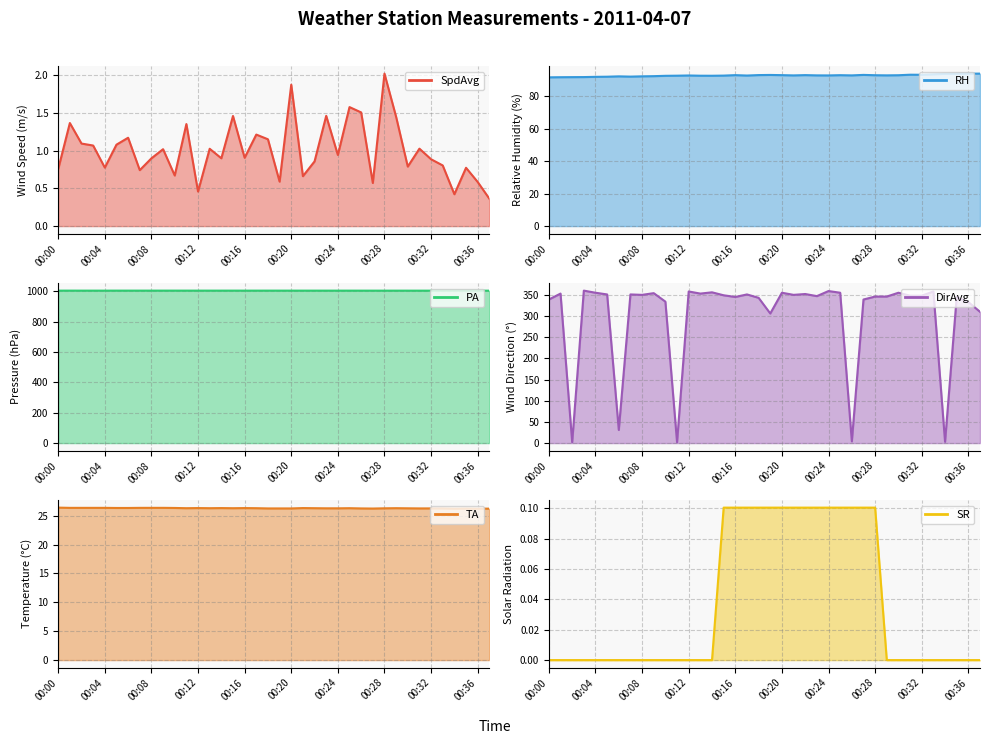

Is the value of SpdAvg at 00:29 greater than the value of RH at 00:28?

No